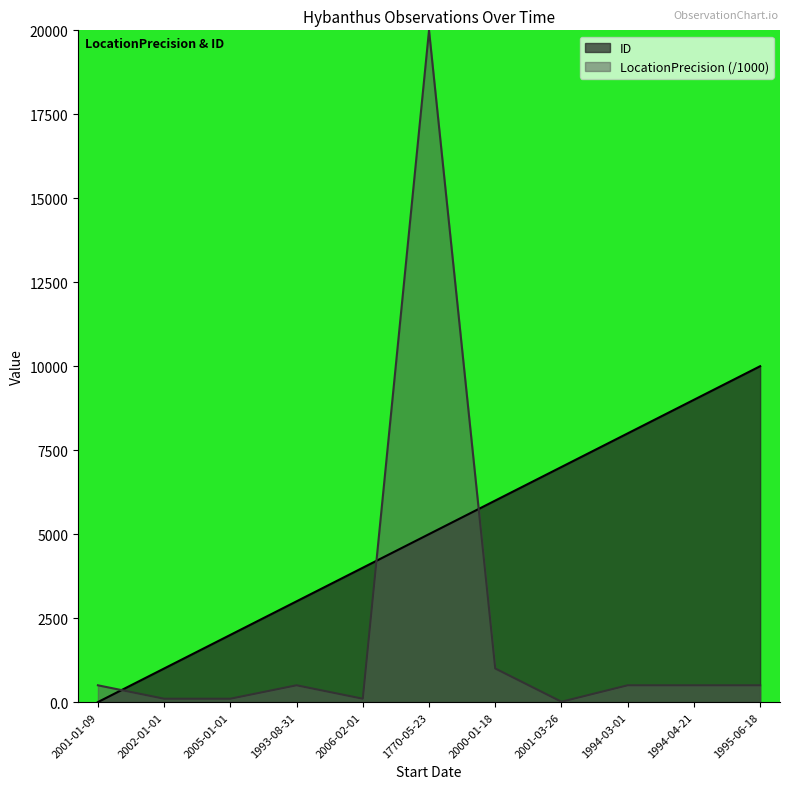

Which category has the lowest value across all series?

2001-01-09